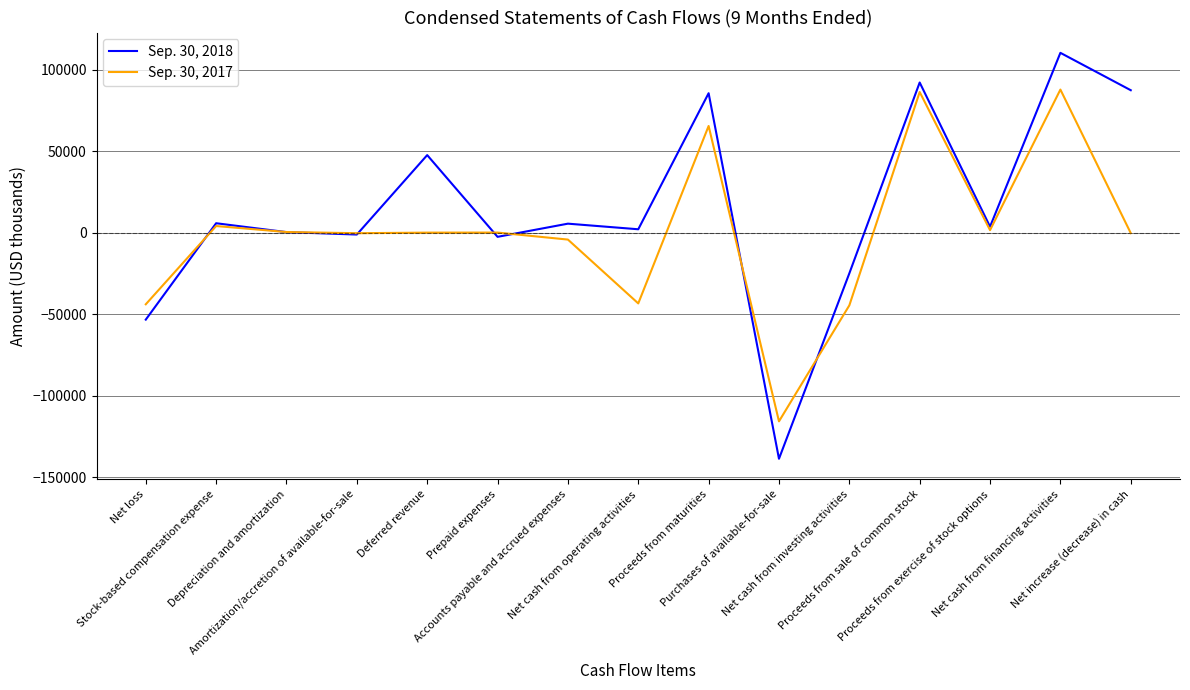

Count the number of data series in this chart.

2